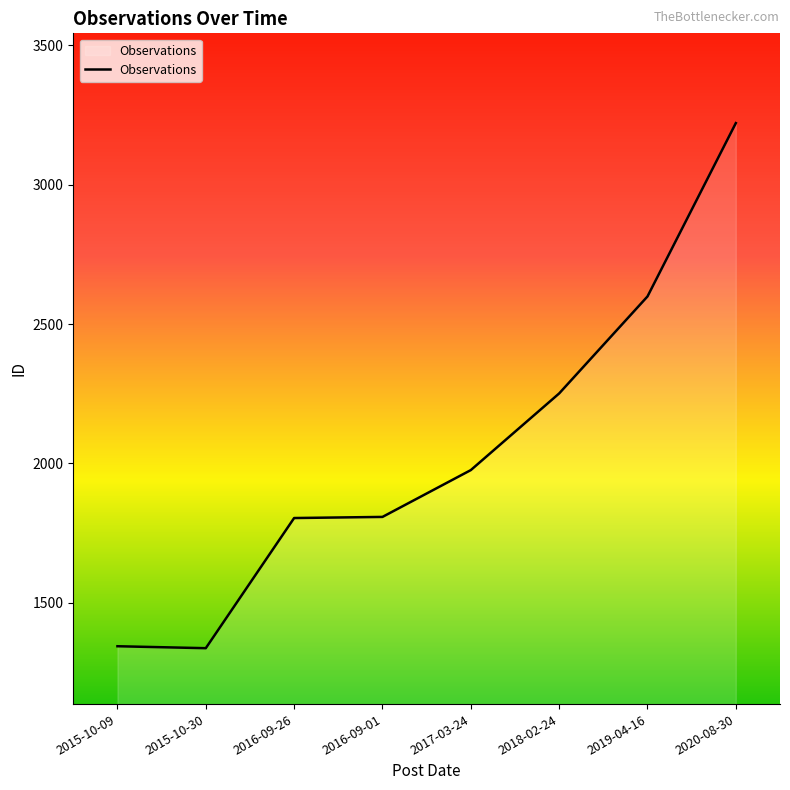

What is the change in value from 2015-10-09 to 2019-04-16?

+1255